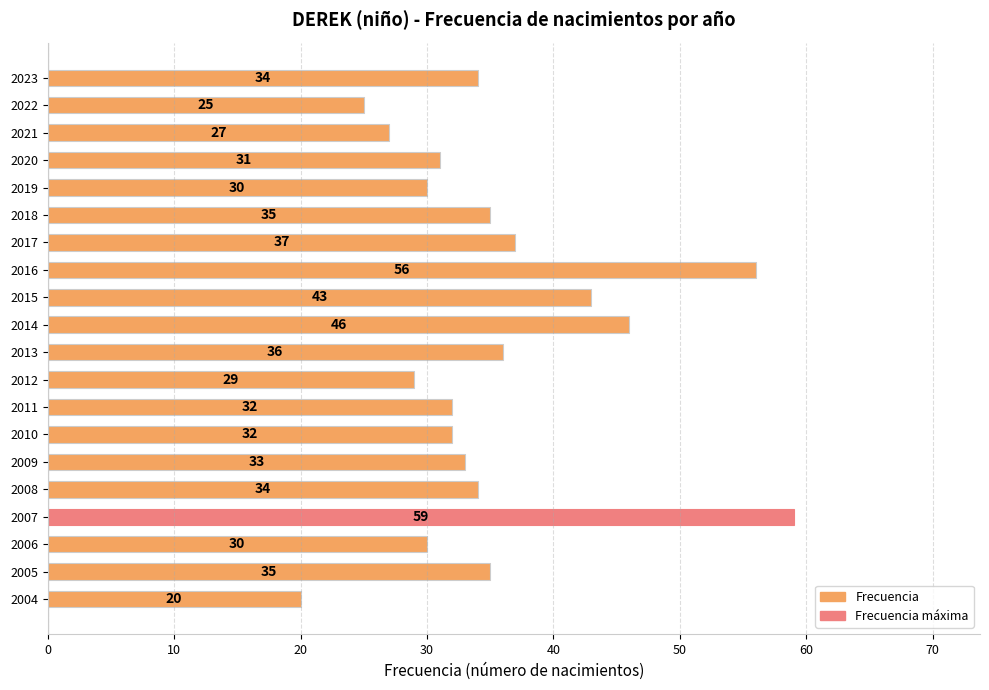

The value at 2023 is 9. True or false?

False